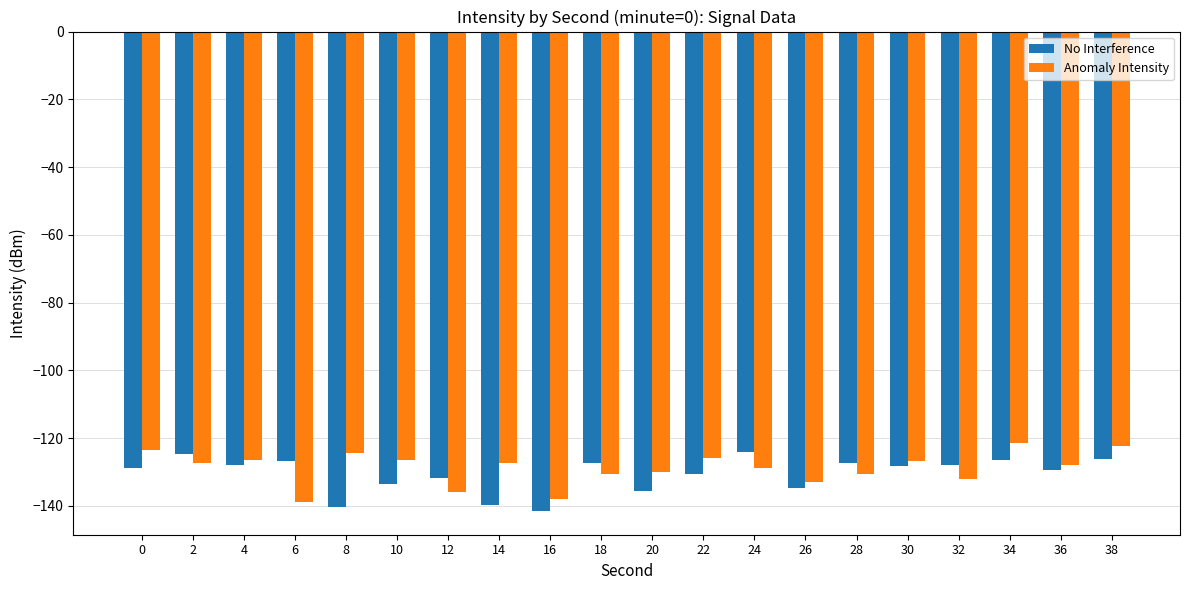

What is the total value across all series at 14?

-267.1